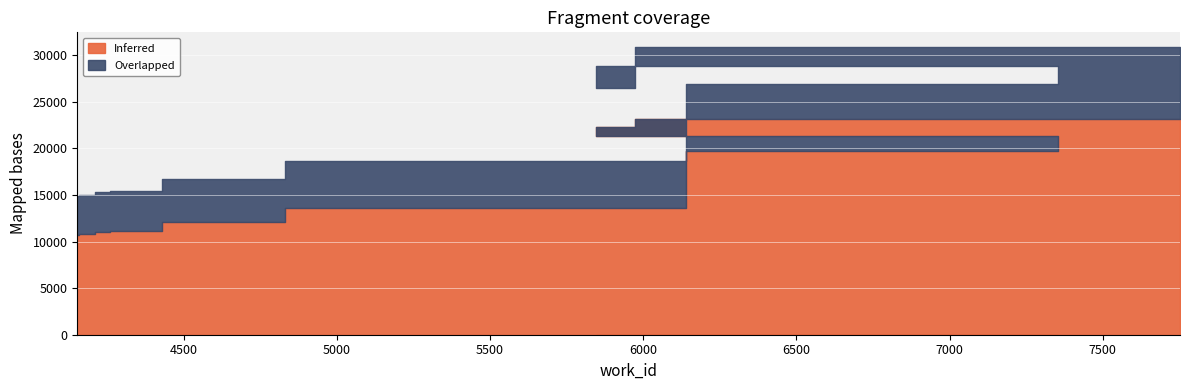

What is the difference between the Overlapped values at 4153 and 4269?

116